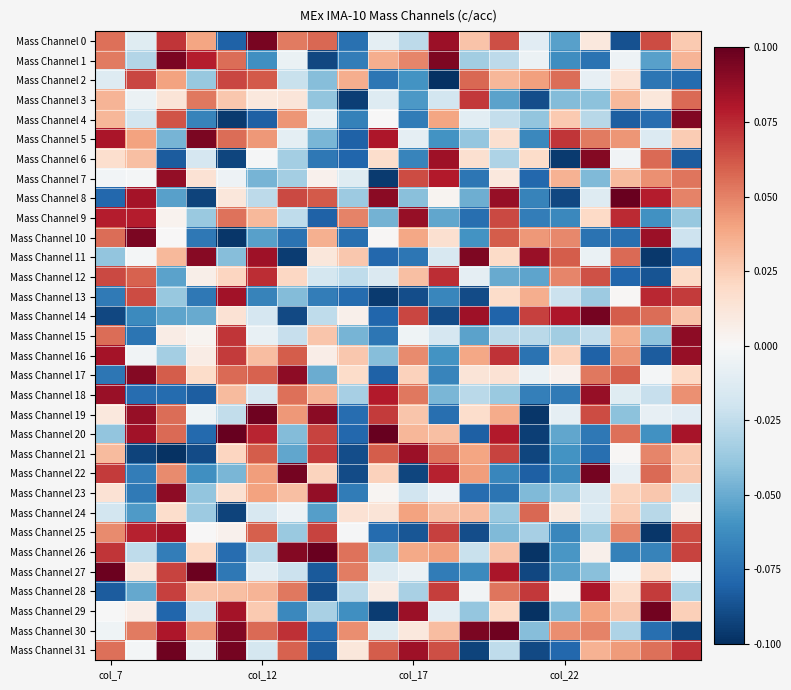

Reading left to right, list all the values displayed in this chart.

Mass Channel 0: 0.1	-0.0	0.1	0.0	-0.1	0.1	0.1	0.1	-0.1	-0.0	-0.0	0.1	0.0	0.1	-0.0	-0.1	0.0	-0.1	0.1	0.0
Mass Channel 1: 0.1	-0.0	0.1	0.1	0.1	-0.1	-0.0	-0.1	-0.1	0.0	0.0	0.1	-0.0	-0.0	-0.0	-0.1	-0.1	-0.0	-0.1	0.0
Mass Channel 2: -0.0	0.1	0.0	-0.0	0.1	0.1	-0.0	-0.0	0.0	-0.1	-0.1	-0.1	0.1	0.0	0.0	0.1	-0.0	0.0	-0.1	-0.1
Mass Channel 3: 0.0	-0.0	0.0	0.1	0.0	0.0	0.0	-0.0	-0.1	-0.0	-0.1	-0.0	0.1	-0.1	-0.1	-0.0	-0.0	0.0	0.0	0.1
Mass Channel 4: 0.0	-0.0	0.1	-0.1	-0.1	-0.1	0.0	-0.0	-0.1	0.0	-0.1	0.0	-0.0	-0.0	-0.0	0.0	-0.0	-0.1	-0.1	0.1
Mass Channel 5: 0.1	0.0	-0.0	0.1	0.1	0.0	-0.0	-0.0	-0.1	0.1	-0.0	-0.1	-0.0	0.0	-0.1	0.1	0.1	0.0	-0.0	0.0
Mass Channel 6: 0.0	0.0	-0.1	-0.0	-0.1	-0.0	-0.0	-0.1	-0.1	0.0	-0.1	0.1	0.0	-0.0	0.0	-0.1	0.1	-0.0	0.1	-0.1
Mass Channel 7: -0.0	-0.0	0.1	0.0	-0.0	-0.0	-0.0	0.0	-0.0	-0.1	0.1	0.1	-0.1	0.0	-0.1	0.0	-0.0	0.0	0.0	0.1
Mass Channel 8: -0.1	0.1	-0.1	-0.1	0.0	-0.0	0.1	0.1	-0.0	0.1	-0.0	0.0	-0.0	0.1	-0.1	-0.1	-0.0	0.1	0.1	0.0
Mass Channel 9: 0.1	0.1	0.0	-0.0	0.1	0.0	-0.0	-0.1	0.0	-0.0	0.1	-0.1	-0.1	0.1	-0.1	-0.1	0.0	0.1	-0.1	-0.0
Mass Channel 10: 0.1	0.1	0.0	-0.1	-0.1	-0.1	-0.1	0.0	-0.1	0.0	0.0	0.0	-0.1	0.1	0.0	0.0	-0.1	-0.1	0.1	-0.0
Mass Channel 11: -0.0	-0.0	0.0	0.1	-0.0	0.1	-0.1	0.0	0.0	-0.1	-0.1	-0.0	0.1	0.0	0.1	0.1	-0.0	0.1	-0.1	-0.1
Mass Channel 12: 0.1	0.1	-0.1	0.0	0.0	0.1	0.0	-0.0	-0.0	-0.0	0.0	0.1	-0.0	-0.1	-0.1	0.0	0.1	-0.1	-0.1	0.0
Mass Channel 13: -0.1	0.1	-0.0	-0.1	0.1	-0.1	-0.0	-0.1	-0.1	-0.1	-0.1	-0.1	-0.1	0.0	0.0	-0.0	-0.0	0.0	0.1	0.1
Mass Channel 14: -0.1	-0.1	-0.1	-0.1	0.0	-0.0	-0.1	-0.0	0.0	-0.1	0.1	-0.1	0.1	-0.1	0.1	0.1	0.1	0.1	0.1	0.0
Mass Channel 15: 0.1	-0.1	0.0	0.0	0.1	-0.0	-0.0	0.0	-0.0	-0.1	-0.0	-0.0	-0.1	-0.0	-0.0	-0.0	-0.0	0.0	-0.0	0.1
Mass Channel 16: 0.1	-0.0	-0.0	0.0	0.1	0.0	0.1	0.0	0.0	-0.0	0.0	-0.1	0.0	0.1	-0.1	0.0	-0.1	0.0	-0.1	0.1
Mass Channel 17: -0.1	0.1	0.1	0.0	0.1	0.1	0.1	-0.0	0.0	-0.1	0.0	-0.1	0.0	0.0	-0.0	0.0	0.1	0.1	-0.0	0.0
Mass Channel 18: 0.1	-0.1	-0.1	-0.1	0.0	-0.0	0.1	0.0	-0.0	0.1	0.1	-0.0	-0.0	-0.0	-0.1	-0.1	0.1	-0.0	-0.0	0.0
Mass Channel 19: 0.0	0.1	0.1	-0.0	-0.0	0.1	0.0	0.1	-0.1	0.1	0.0	-0.1	0.0	0.0	-0.1	-0.0	0.1	-0.0	-0.0	-0.0
Mass Channel 20: -0.0	0.1	0.1	-0.1	0.1	0.1	-0.0	0.1	-0.1	0.1	0.0	0.0	-0.1	0.1	-0.1	-0.1	-0.1	0.1	-0.1	0.1
Mass Channel 21: 0.0	-0.1	-0.1	-0.1	0.0	0.1	-0.1	0.1	-0.1	0.1	0.1	0.1	0.0	0.1	-0.1	-0.1	-0.1	0.0	0.0	0.0
Mass Channel 22: 0.1	-0.1	0.0	-0.1	-0.0	0.0	0.1	0.0	-0.1	0.0	-0.1	0.1	0.0	-0.1	-0.1	-0.1	0.1	-0.0	0.1	0.0
Mass Channel 23: 0.0	-0.1	0.1	-0.0	0.0	0.0	0.0	0.1	-0.1	0.0	-0.0	-0.0	-0.1	-0.1	-0.0	-0.0	-0.0	0.0	0.0	-0.0
Mass Channel 24: -0.0	-0.1	0.0	-0.0	-0.1	-0.0	-0.0	-0.1	0.0	0.0	0.0	0.0	0.0	-0.0	0.1	0.0	-0.0	0.0	-0.0	0.0
Mass Channel 25: 0.0	0.1	0.1	0.0	0.0	0.1	-0.0	0.1	-0.0	-0.1	-0.1	0.1	-0.1	-0.0	-0.0	-0.1	-0.0	0.0	-0.1	0.1
Mass Channel 26: 0.1	-0.0	-0.1	0.0	-0.1	-0.0	0.1	0.1	0.1	-0.0	0.0	0.0	-0.0	0.0	-0.1	-0.1	0.0	-0.1	-0.1	0.1
Mass Channel 27: 0.1	0.0	0.1	0.1	-0.1	-0.0	-0.0	-0.1	0.1	-0.0	-0.0	-0.1	-0.1	0.1	-0.1	-0.1	-0.0	-0.0	0.0	-0.0
Mass Channel 28: -0.1	-0.1	0.1	0.0	0.0	0.0	0.1	-0.1	-0.0	0.0	-0.0	0.1	-0.0	0.1	0.1	0.0	0.1	0.0	0.1	-0.0
Mass Channel 29: -0.0	0.0	-0.1	-0.0	0.1	0.0	-0.1	-0.0	-0.1	-0.1	0.1	-0.0	-0.0	0.0	-0.1	-0.0	0.0	0.0	0.1	0.0
Mass Channel 30: -0.0	0.1	0.1	0.0	0.1	0.1	0.1	-0.1	0.0	-0.0	0.0	0.0	0.1	0.1	-0.0	0.0	0.0	-0.0	-0.1	-0.1
Mass Channel 31: 0.1	-0.0	0.1	-0.0	0.1	-0.0	0.1	-0.1	0.0	0.1	0.1	0.1	-0.1	-0.0	-0.1	-0.1	0.0	0.0	0.1	0.1